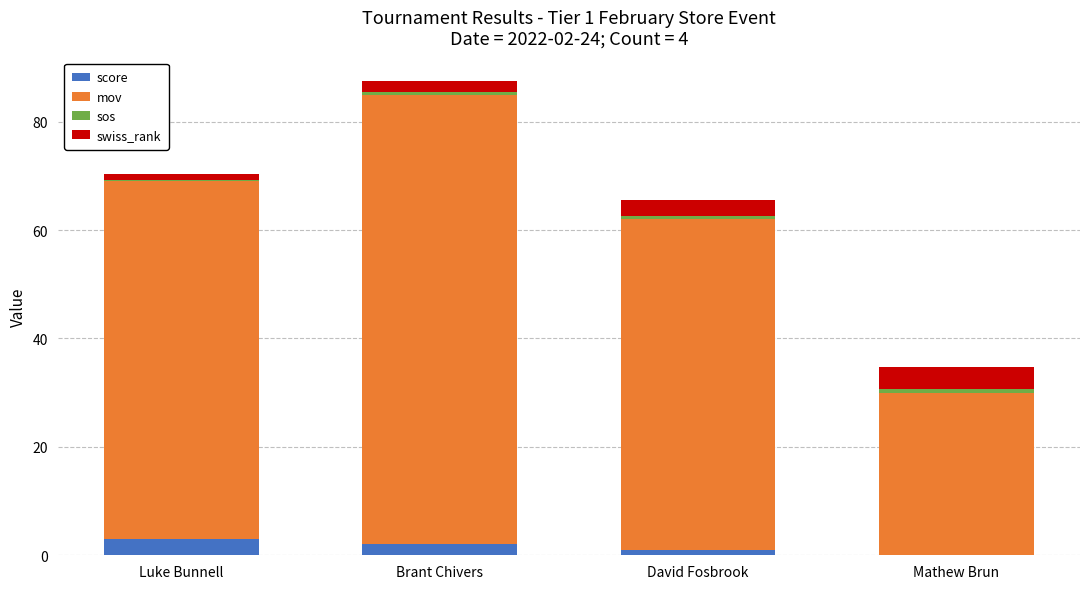

Is it true that score equals 2.0 at Brant Chivers?

True